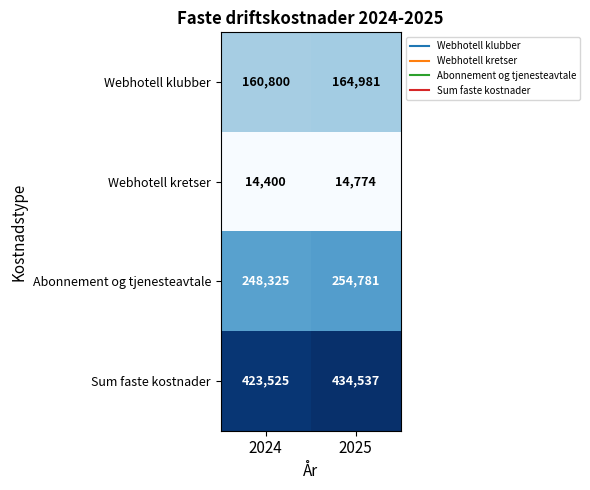

How many categories are shown in the chart?

2